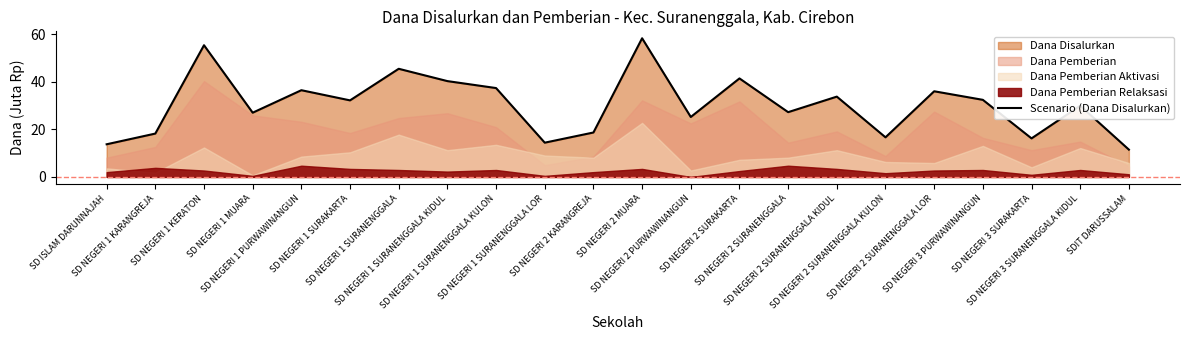

List the labels in order of value, largest first.

SD NEGERI 2 MUARA, SD NEGERI 1 KERATON, SD NEGERI 1 SURANENGGALA, SD NEGERI 2 SURAKARTA, SD NEGERI 1 SURANENGGALA KIDUL, SD NEGERI 1 SURANENGGALA KULON, SD NEGERI 1 PURWAWINANGUN, SD NEGERI 2 SURANENGGALA LOR, SD NEGERI 2 SURANENGGALA KIDUL, SD NEGERI 3 PURWAWINANGUN, SD NEGERI 1 SURAKARTA, SD NEGERI 3 SURANENGGALA KIDUL, SD NEGERI 2 SURANENGGALA, SD NEGERI 1 MUARA, SD NEGERI 2 PURWAWINANGUN, SD NEGERI 2 KARANGREJA, SD NEGERI 1 KARANGREJA, SD NEGERI 2 SURANENGGALA KULON, SD NEGERI 3 SURAKARTA, SD NEGERI 1 SURANENGGALA LOR, SD ISLAM DARUNNAJAH, SDIT DARUSSALAM